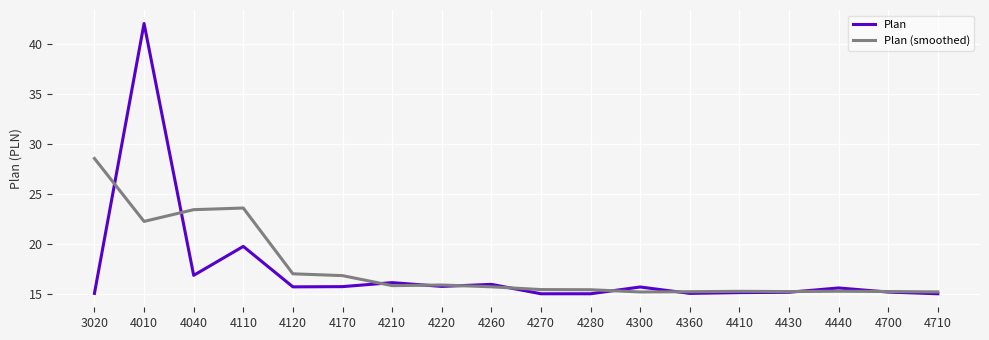

At how many categories does at least one series exceed 32?

1